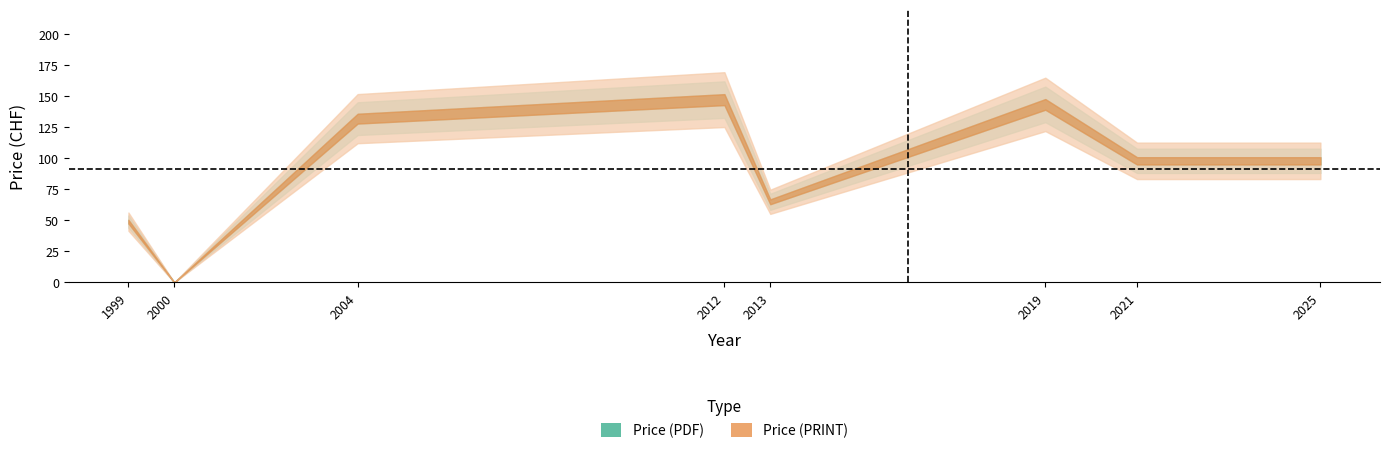

How many lines are shown in the chart?

2